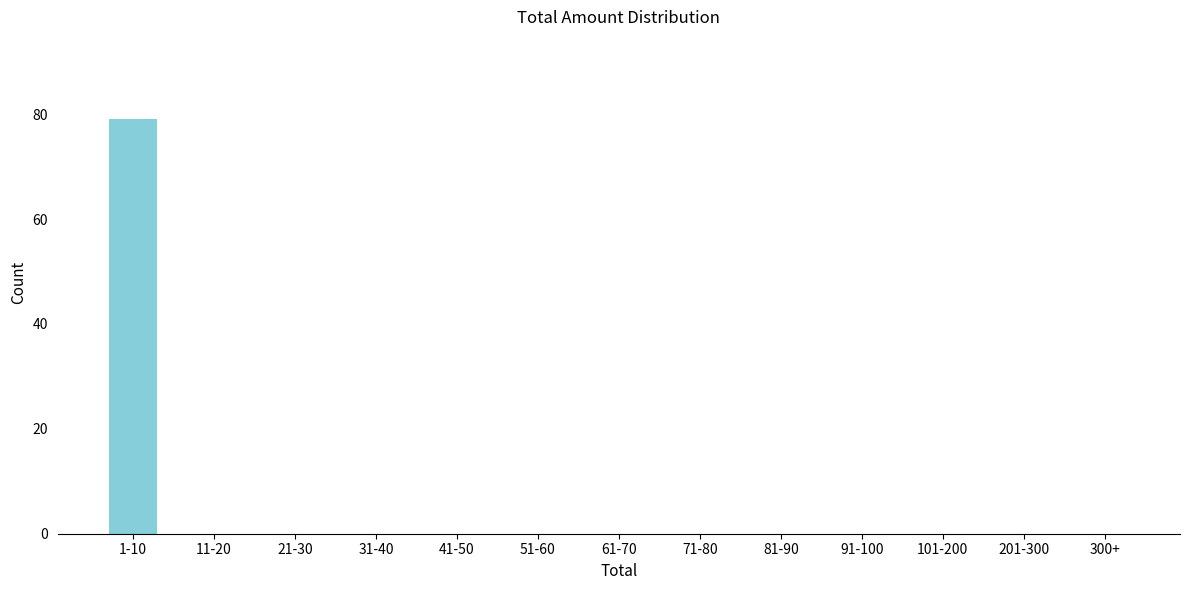

Reading left to right, extract all data points from this chart.

1-10=79	11-20=0	21-30=0	31-40=0	41-50=0	51-60=0	61-70=0	71-80=0	81-90=0	91-100=0	101-200=0	201-300=0	300+=0